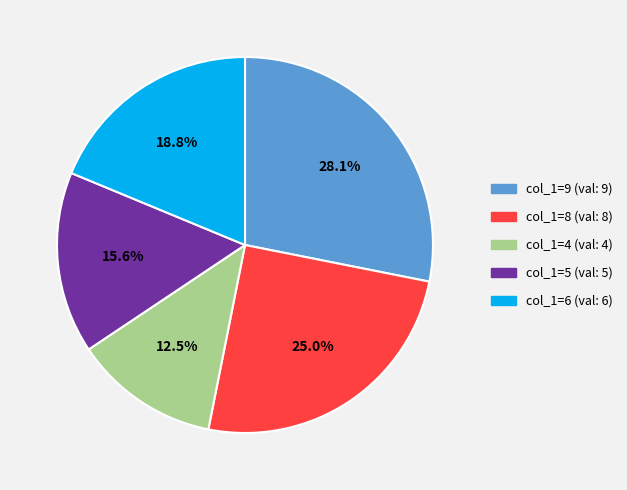

What is the ratio of the value at col_1=6 (val: 6) to the value at col_1=4 (val: 4)?

1.5